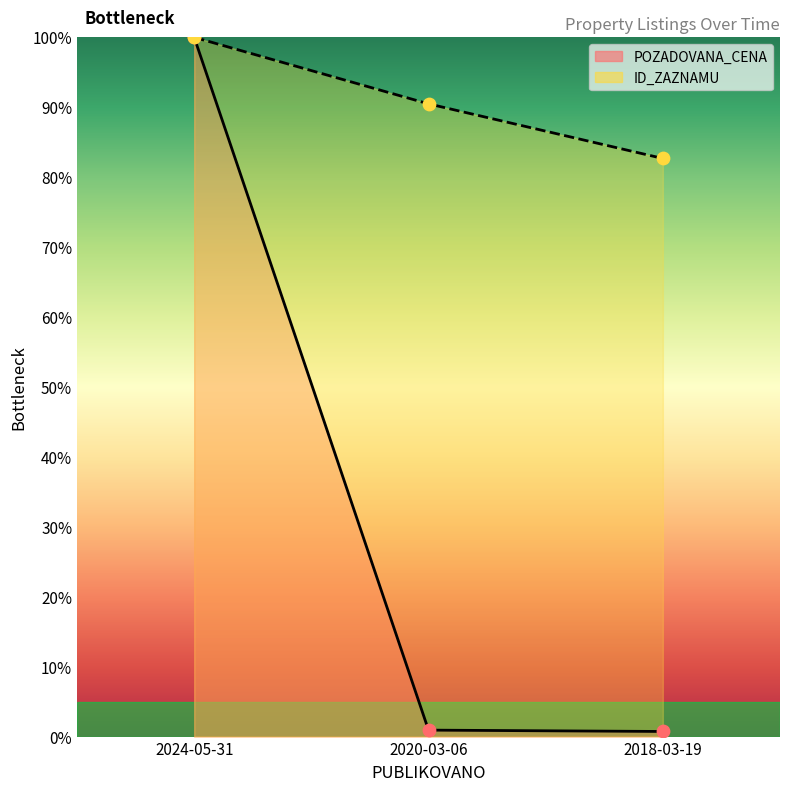

Which series has the largest Y range (max minus min)?

POZADOVANA_CENA